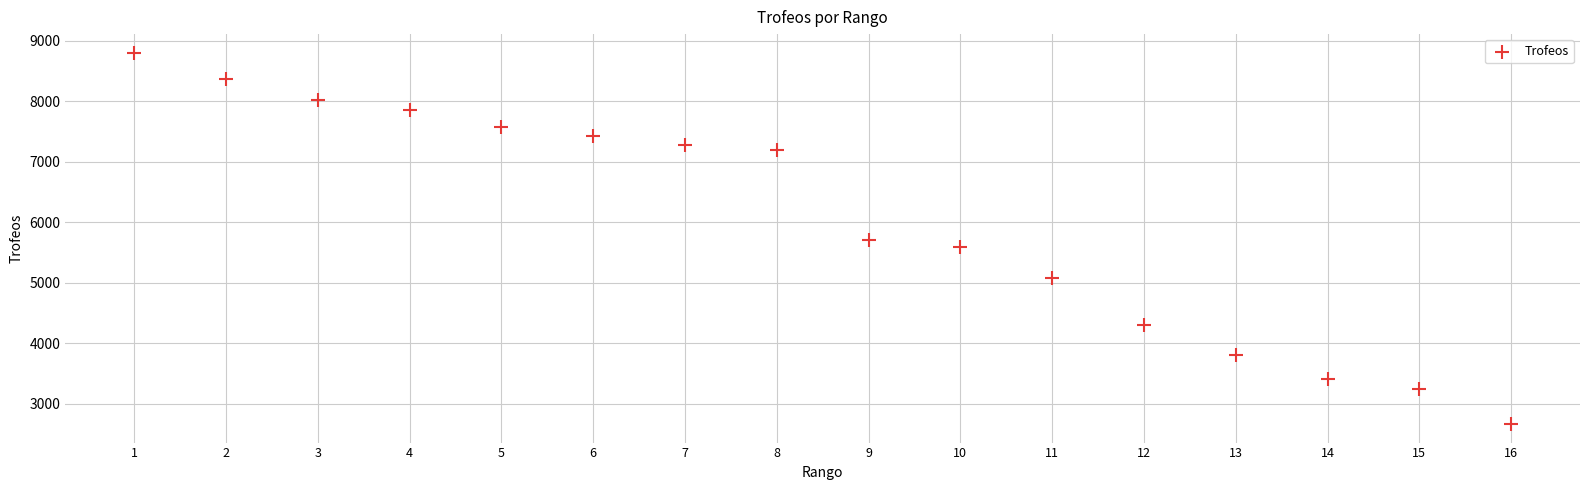

List the coordinates of all points as (X, Y) pairs, reading left to right.

(1, 8806)  (2, 8368)  (3, 8030)  (4, 7864)  (5, 7574)  (6, 7435)  (7, 7285)  (8, 7204)  (9, 5713)  (10, 5591)  (11, 5074)  (12, 4294)  (13, 3802)  (14, 3406)  (15, 3242)  (16, 2663)